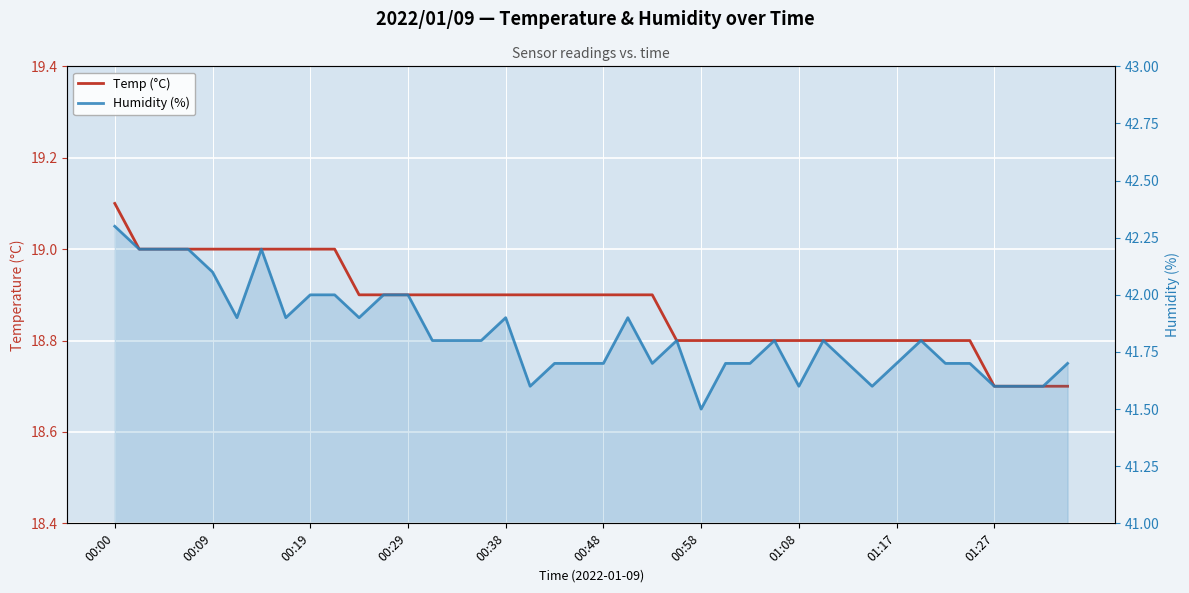

Count the number of data series in this chart.

2